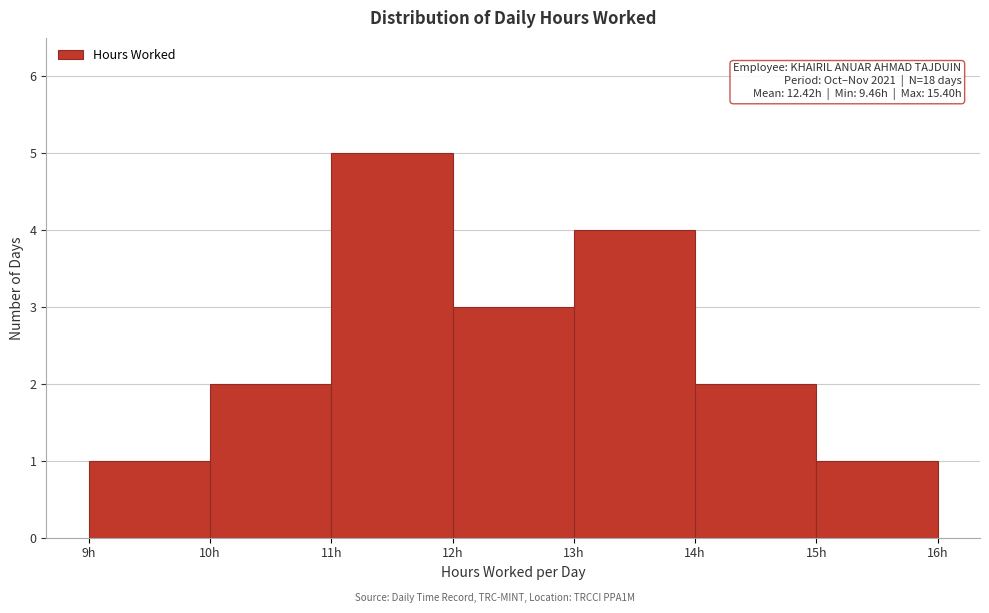

Which range on the x-axis has the tallest bar?

11 to 12